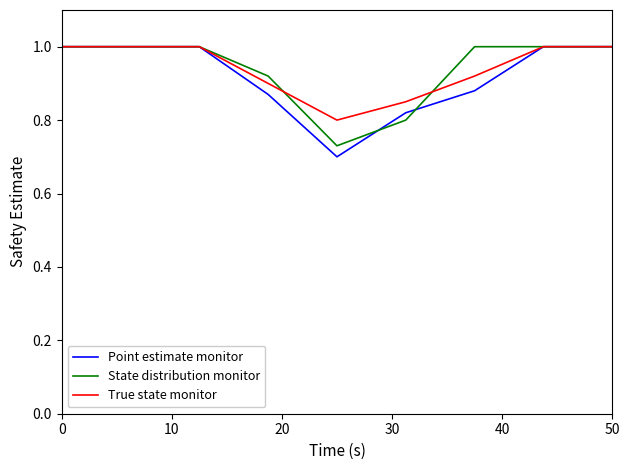

Which series has the widest spread of values?

Point estimate monitor